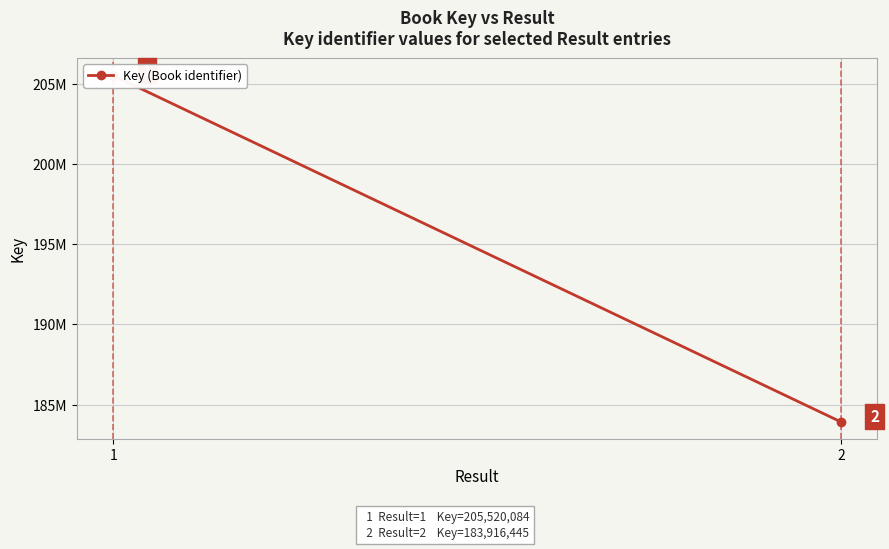

The value at 2 is 183916445. True or false?

True